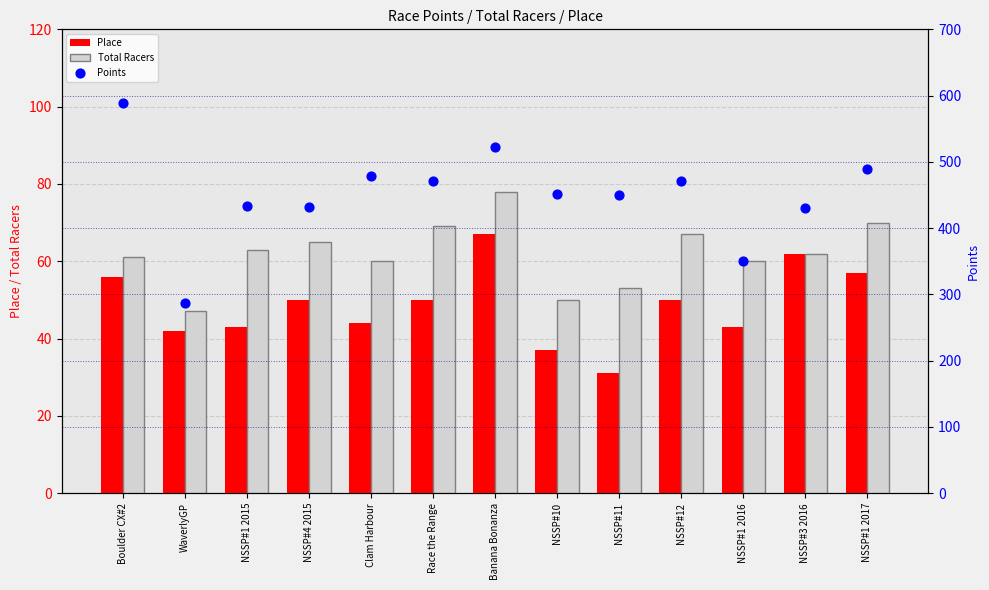

At how many categories does at least one series exceed 176?

13